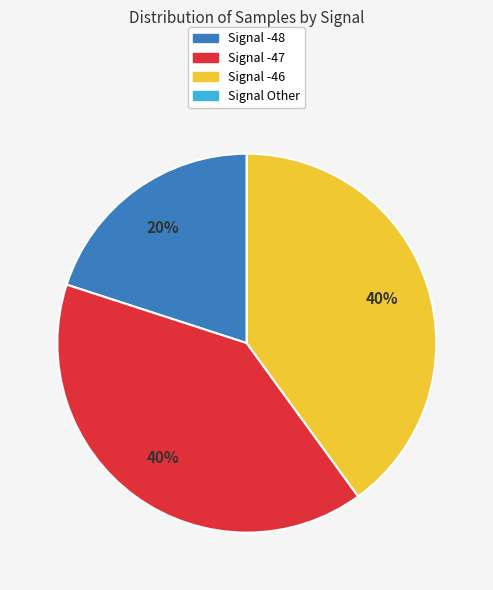

Does any single category account for the majority?

No